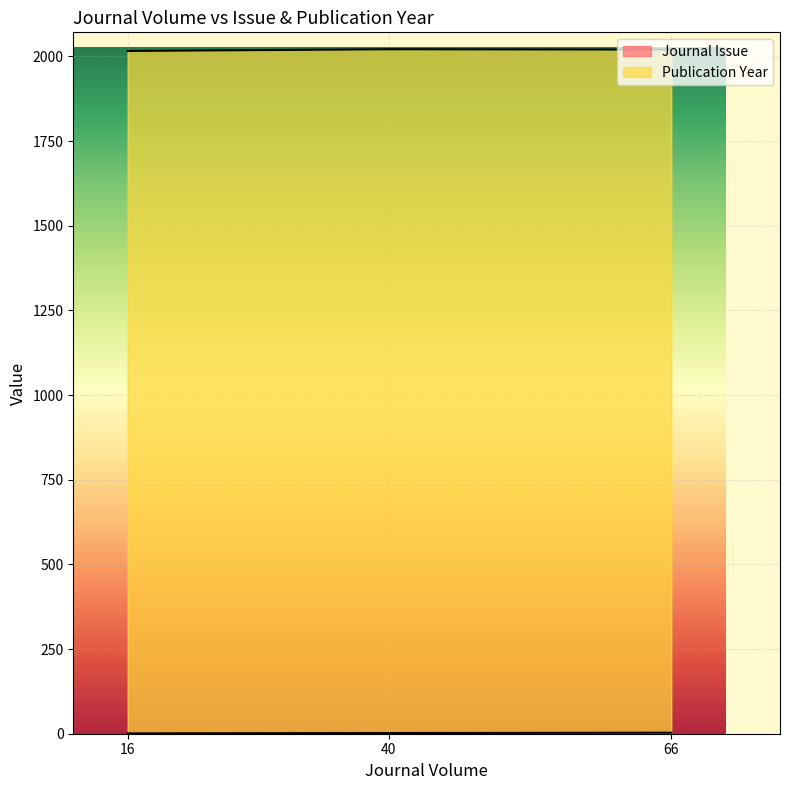

What is the change in value from 16 to 66?

+2